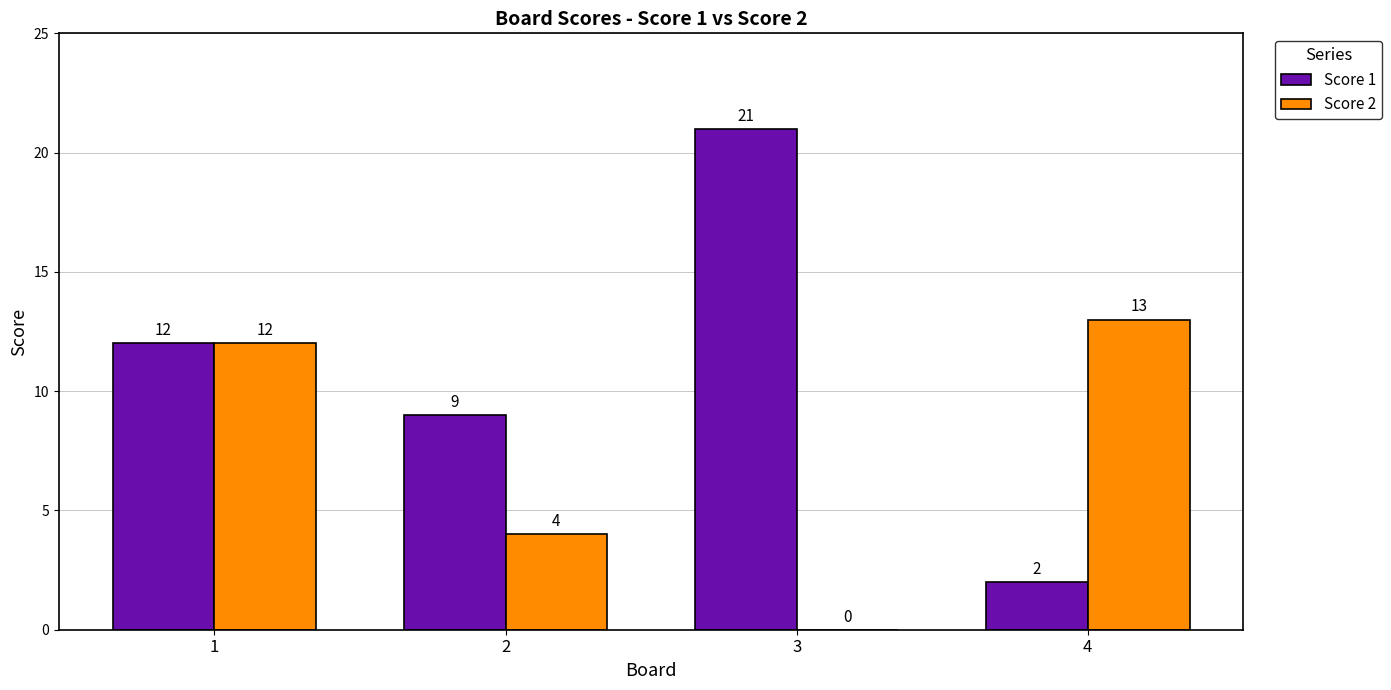

True or false: Score 2 has a value of -5 at 3.

False